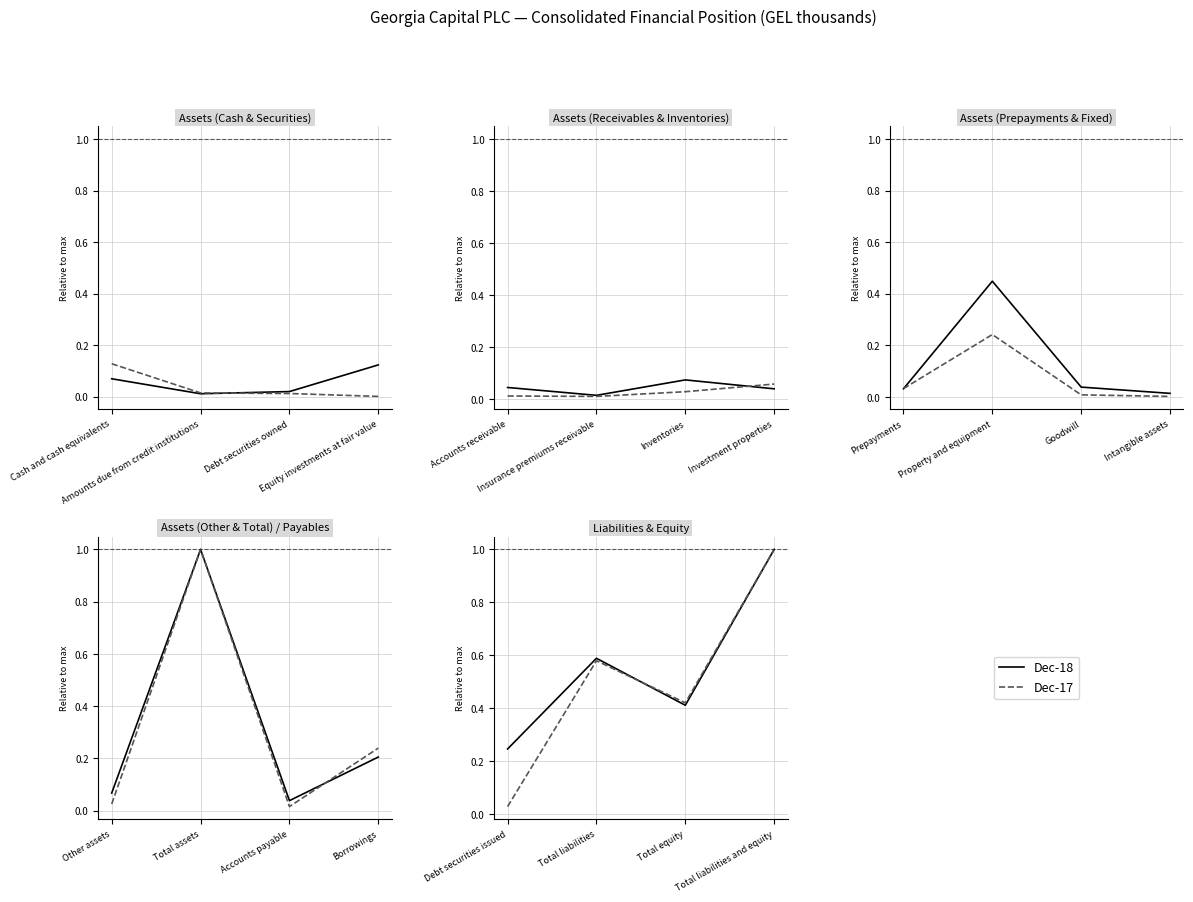

How many lines are shown in the chart?

2